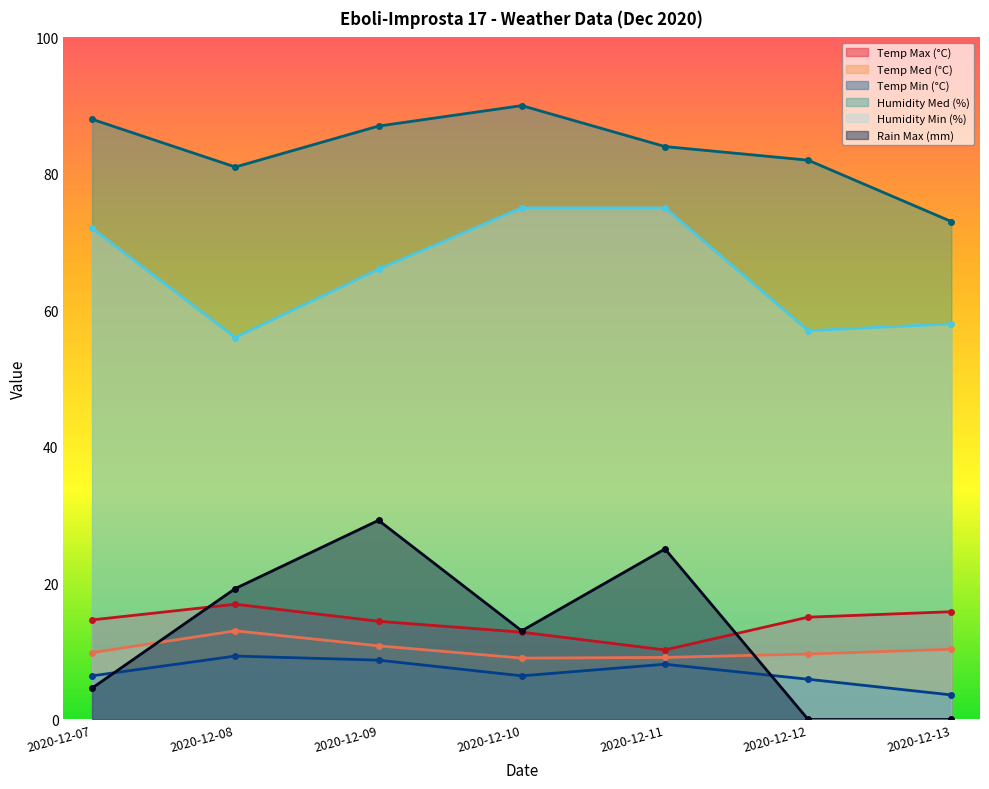

Reading left to right, what are all the values shown in this chart?

Temp Max (°C): 14.6	16.9	14.4	12.8	10.2	15.0	15.8
Temp Med (°C): 9.8	13.0	10.8	9.0	9.1	9.6	10.3
Temp Min (°C): 6.4	9.3	8.7	6.4	8.1	5.9	3.6
Humidity Med (%): 88.0	81.0	87.0	90.0	84.0	82.0	73.0
Humidity Min (%): 72.0	56.0	66.0	75.0	75.0	57.0	58.0
Rain Max (mm): 4.6	19.2	29.2	13.0	25.0	0.0	0.0